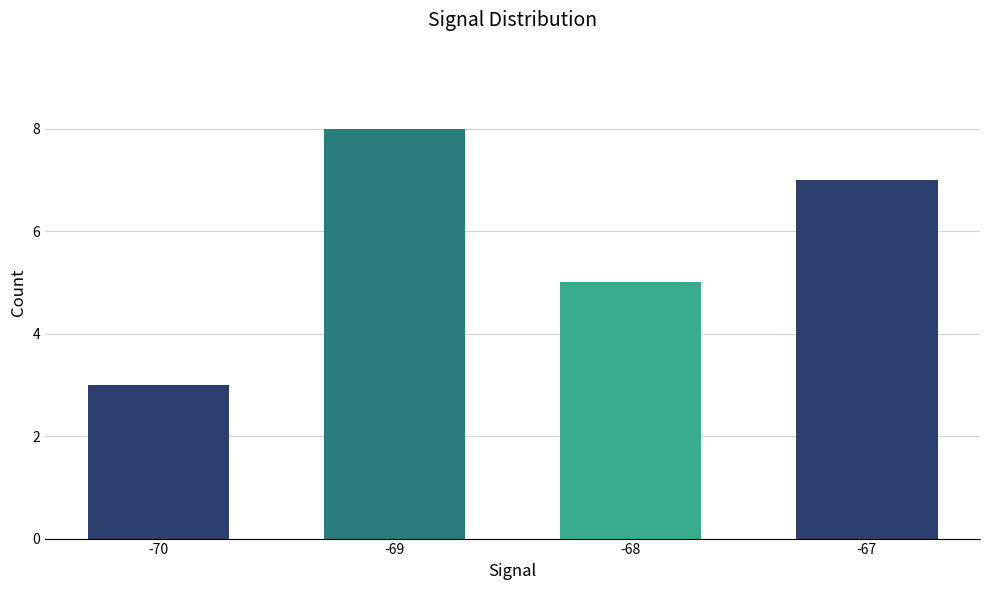

Are the bars grouped side by side (vs. stacked)?

No